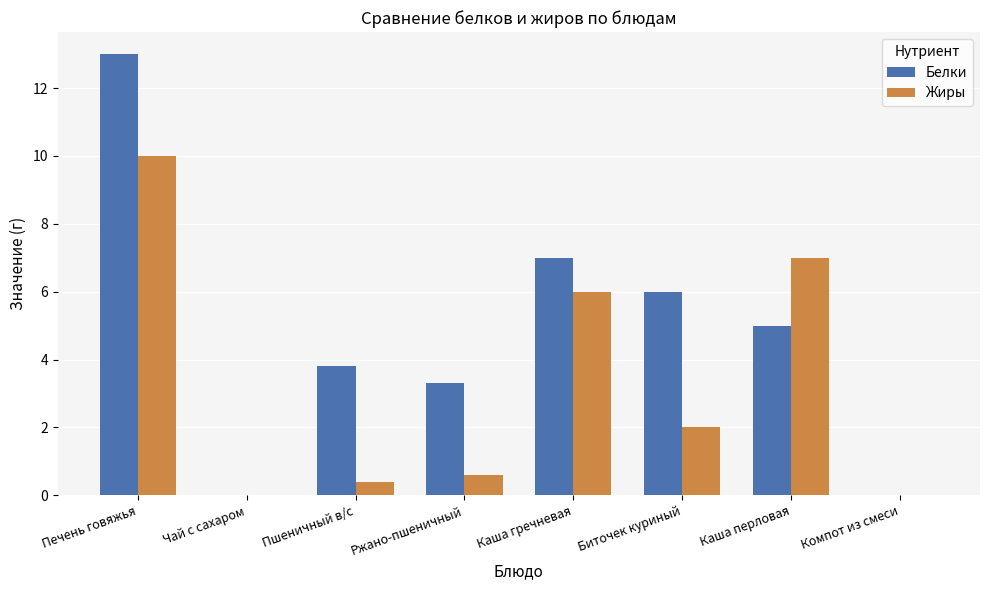

The Белки series shows -5.6 at Компот из смеси. True or false?

False